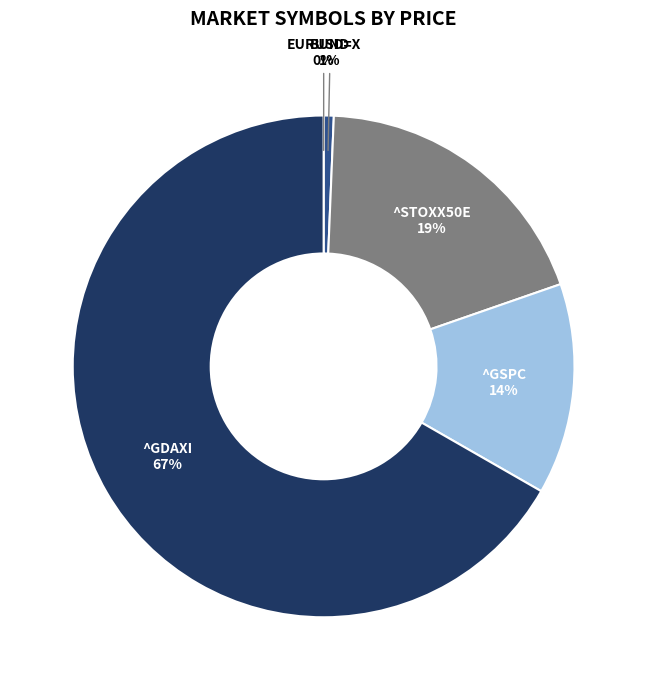

Do BUND and ^GDAXI together represent more than half of the pie?

Yes